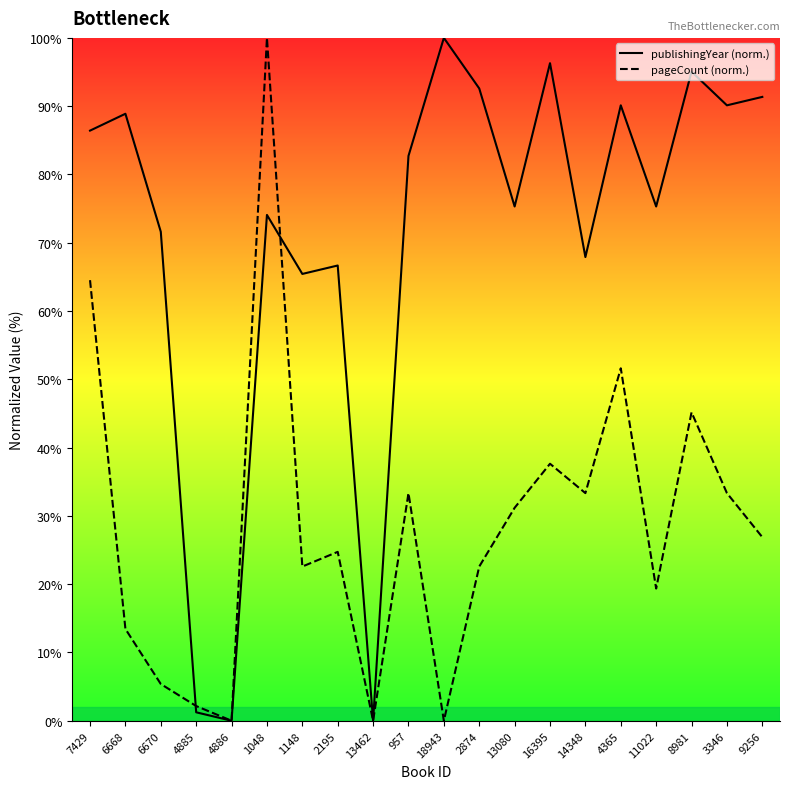

Between which two adjacent categories do publishingYear and pageCount first intersect?

6670 and 4885